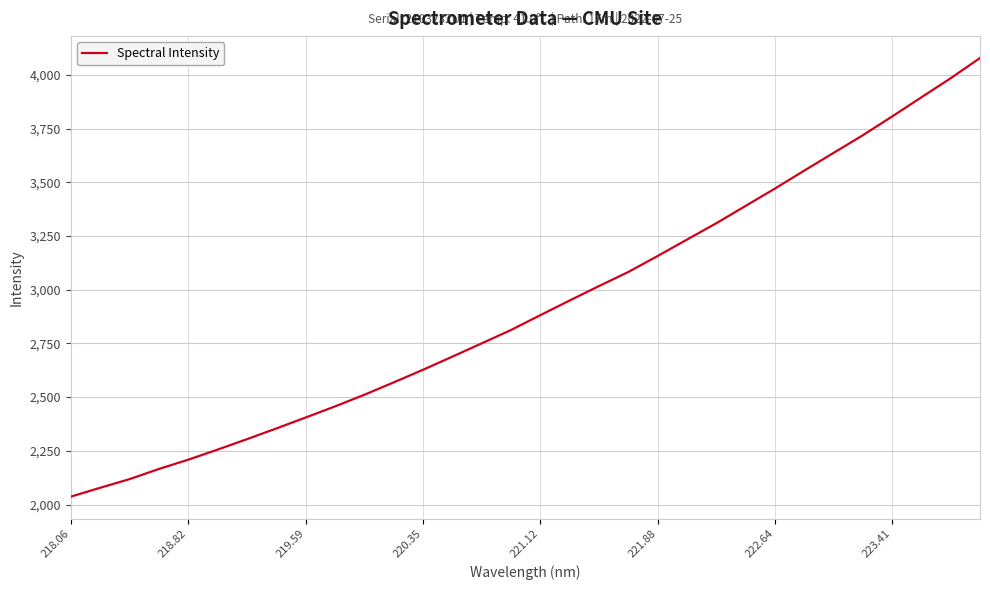

What is the greatest value displayed?

4078.7